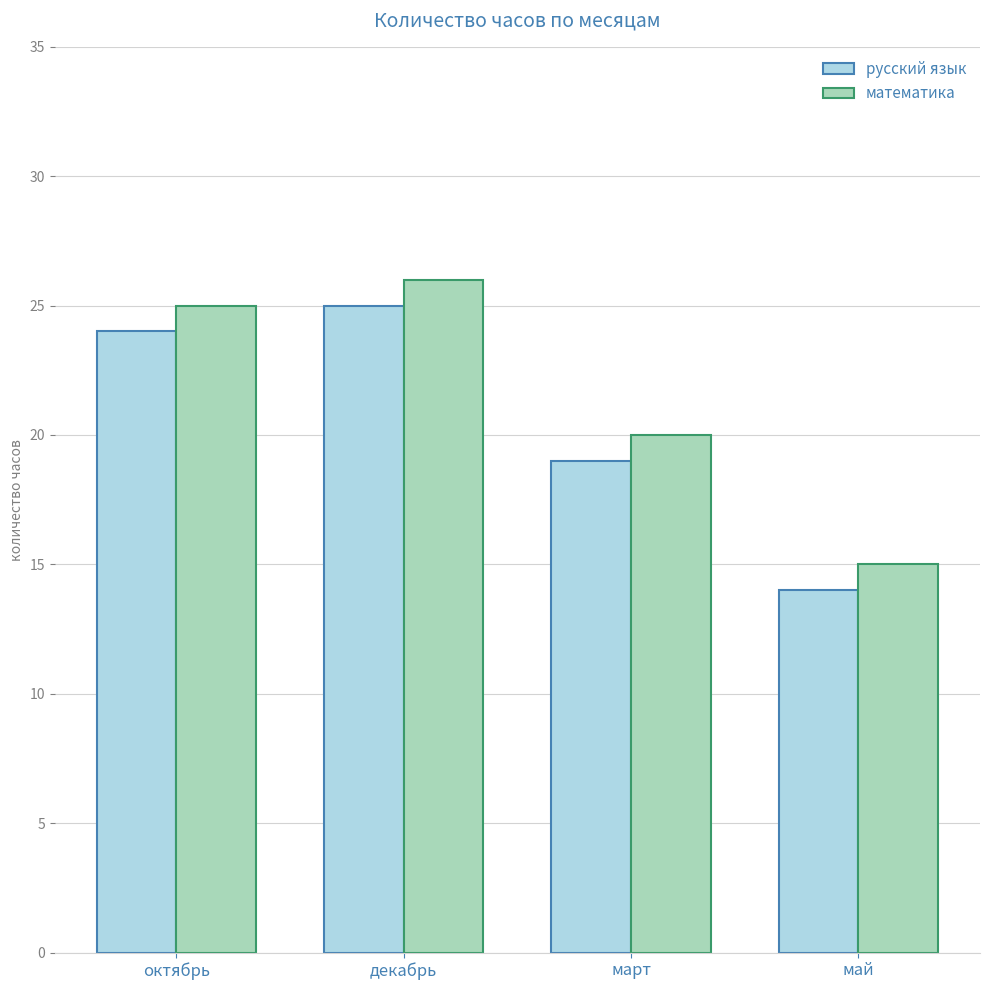

What is the difference between the maximum and minimum values in the русский язык series?

11